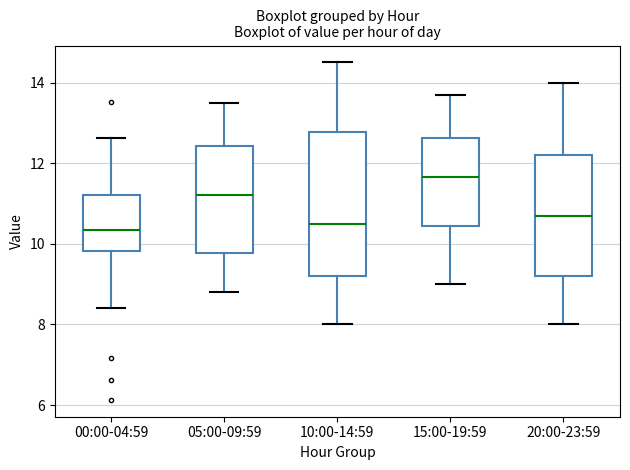

Where is the upper edge of the box for 15:00-19:59 on the y-axis? The values are not printed on the chart, so give them approximately, as read against the axis.

12.6